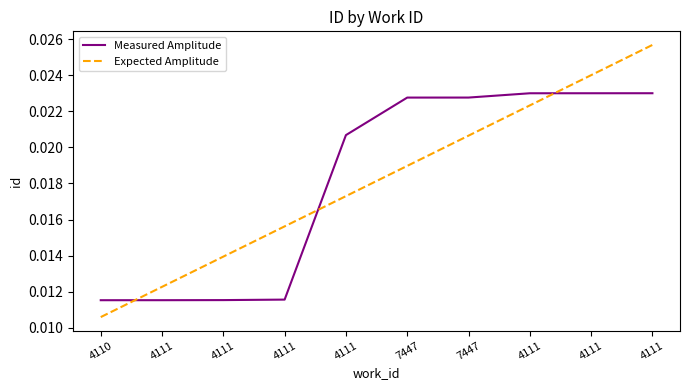

True or false: Expected Amplitude and Measured Amplitude intersect in this chart.

True